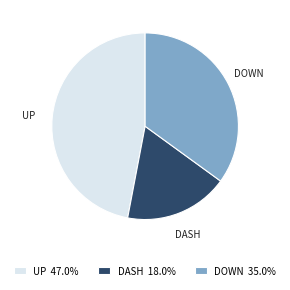

What is the ratio of the value at DOWN 35.0% to the value at UP 47.0%?

0.7